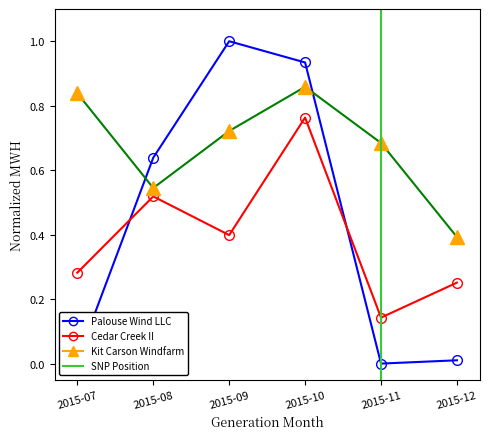

Which series has the largest range (max minus min)?

Palouse Wind LLC